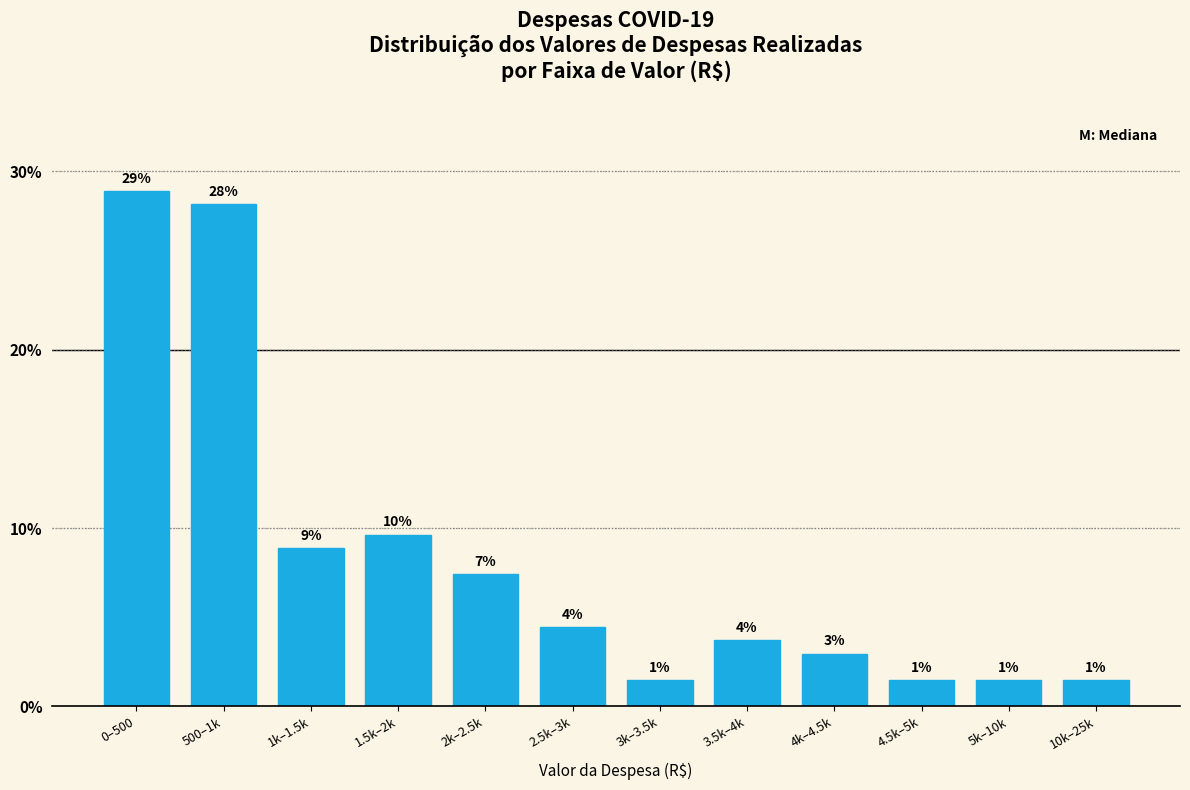

How many bars are there in total?

12